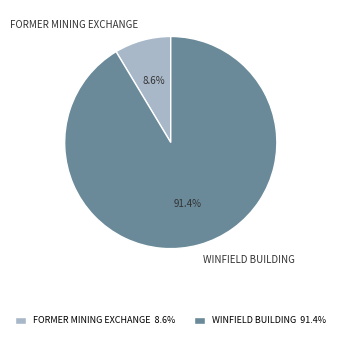

How many slices are in this pie chart?

2